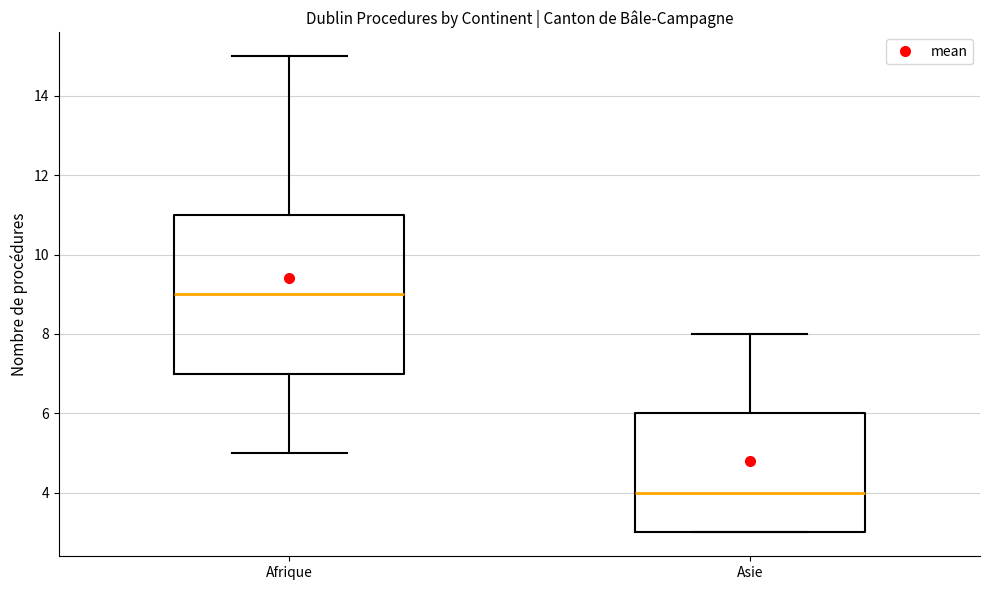

Reading left to right, read every box against the y-axis: the position of its median line, the range the box covers, and the ends of its whiskers. The values are not printed on the chart, so give them approximately, as read against the axis.

Afrique: median 9, box 7 to 11, whiskers 5 to 15
Asie: median 4, box 3 to 6, whiskers 3 to 8